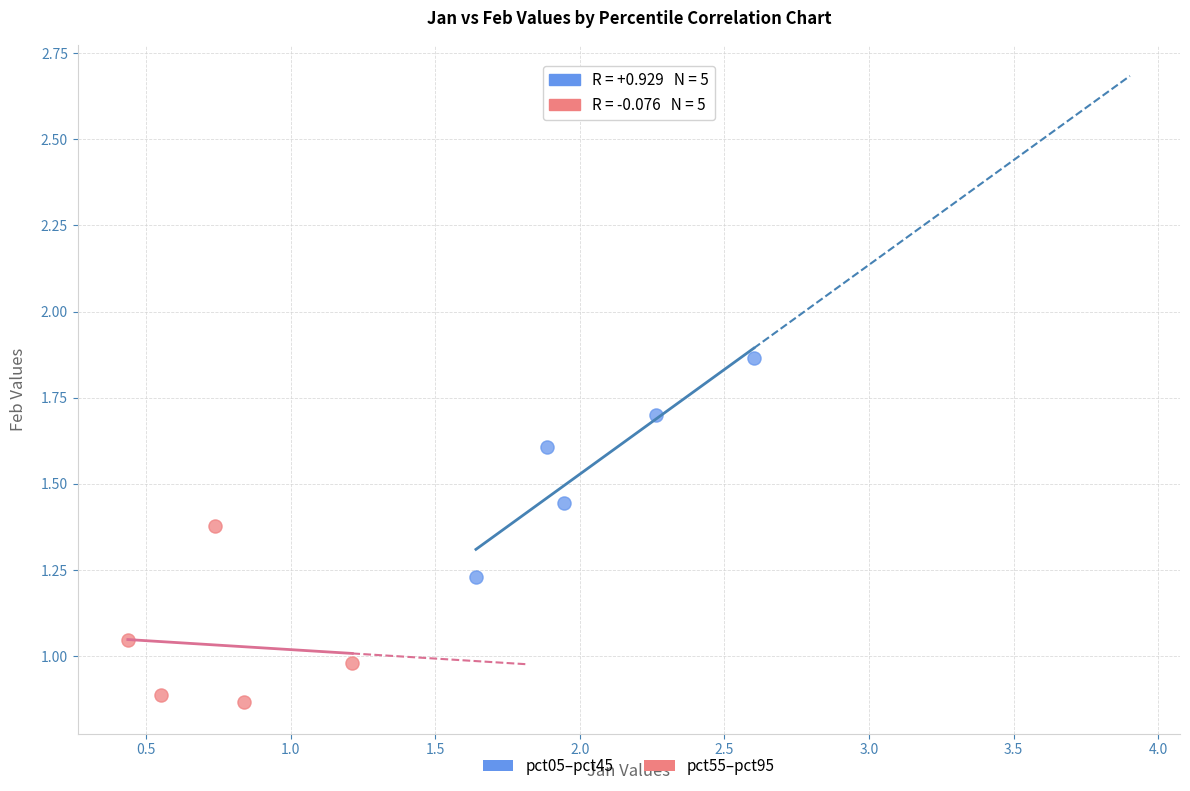

Which series reaches the minimum Y coordinate?

pct55–pct95